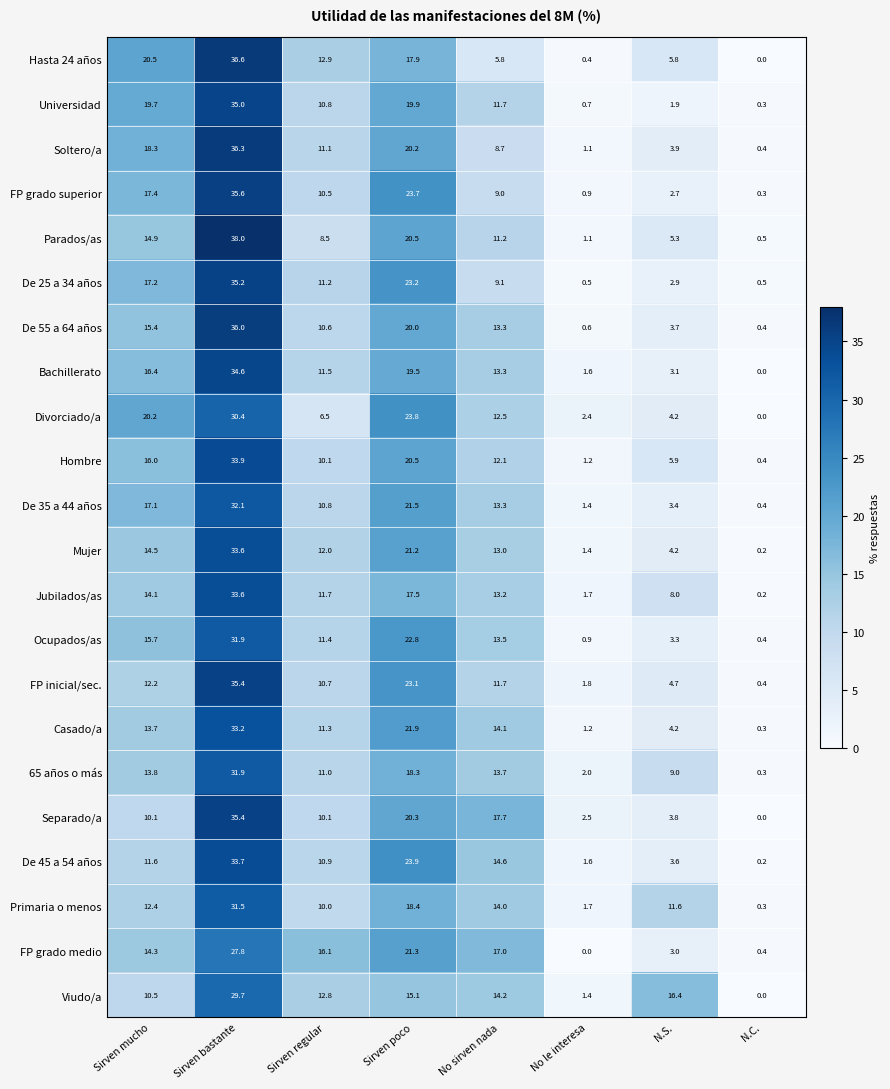

Read the Universidad value at Sirven mucho.

19.7